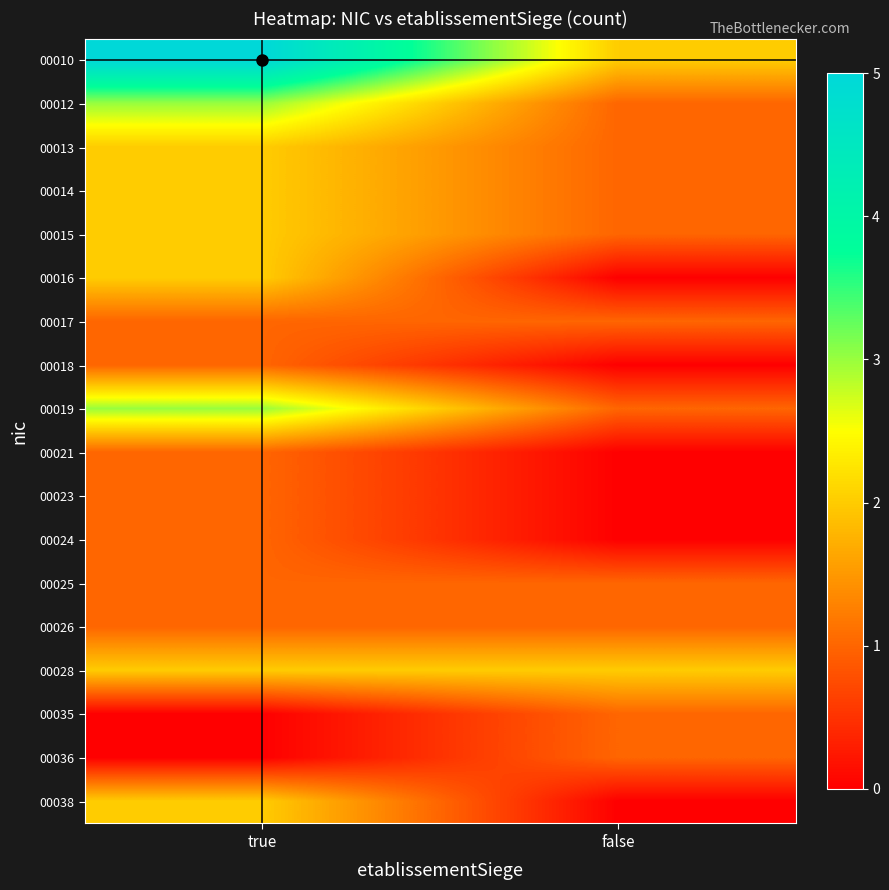

Which category has the highest value across all series?

true